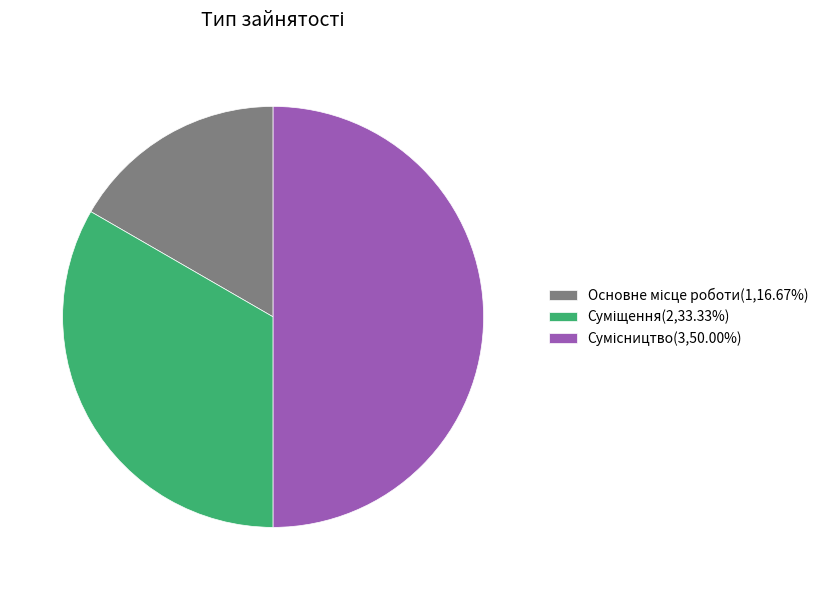

Count the number of slices in the pie.

3